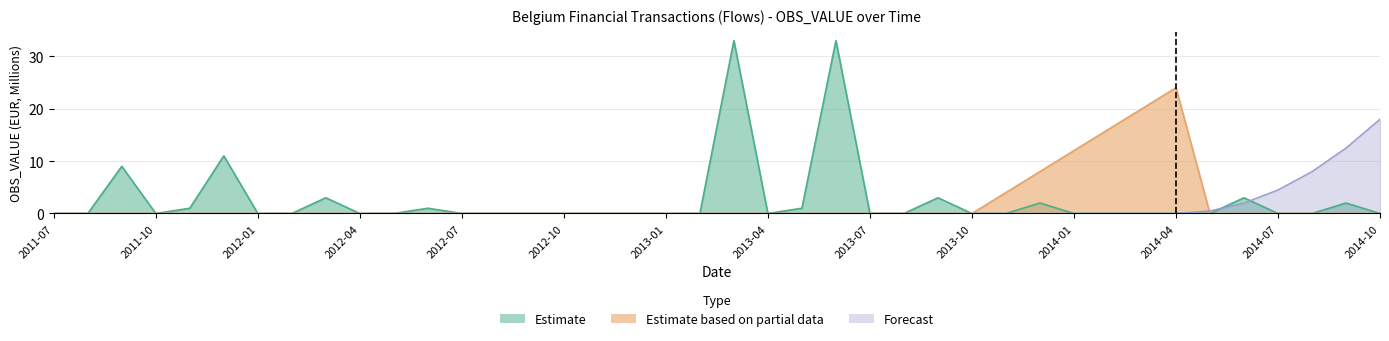

What are all the series names shown in the legend?

Estimate, Estimate based on partial data, Forecast